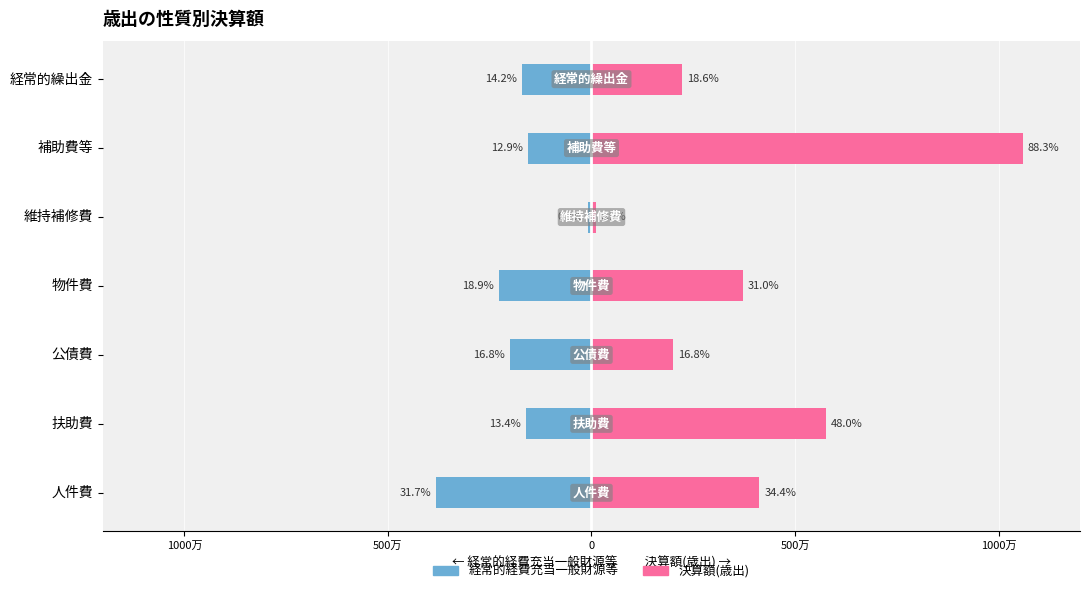

How many series are shown in this chart?

2